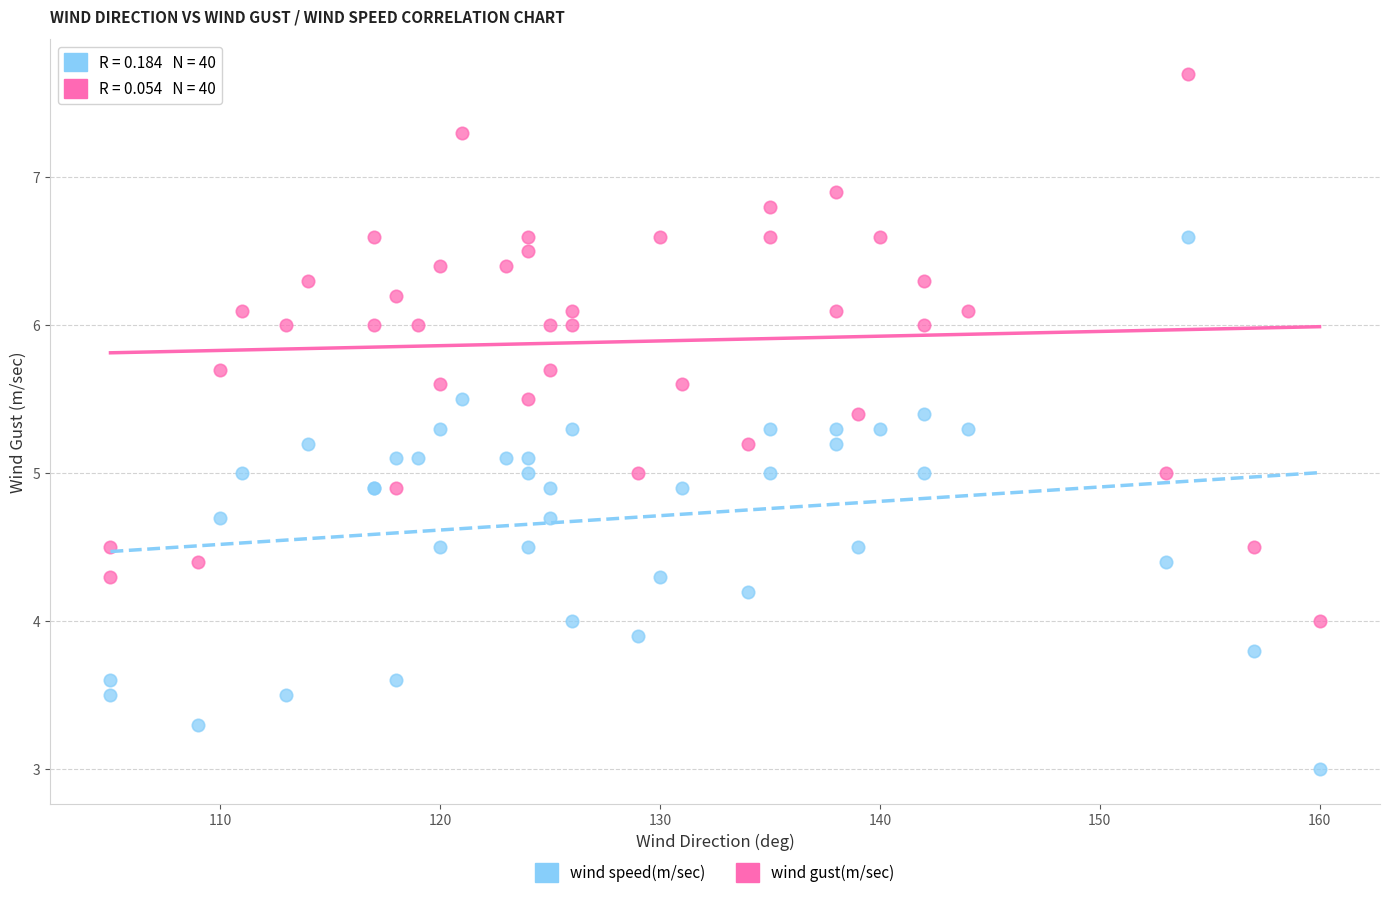

Which series reaches the minimum Y coordinate?

wind speed(m/sec)